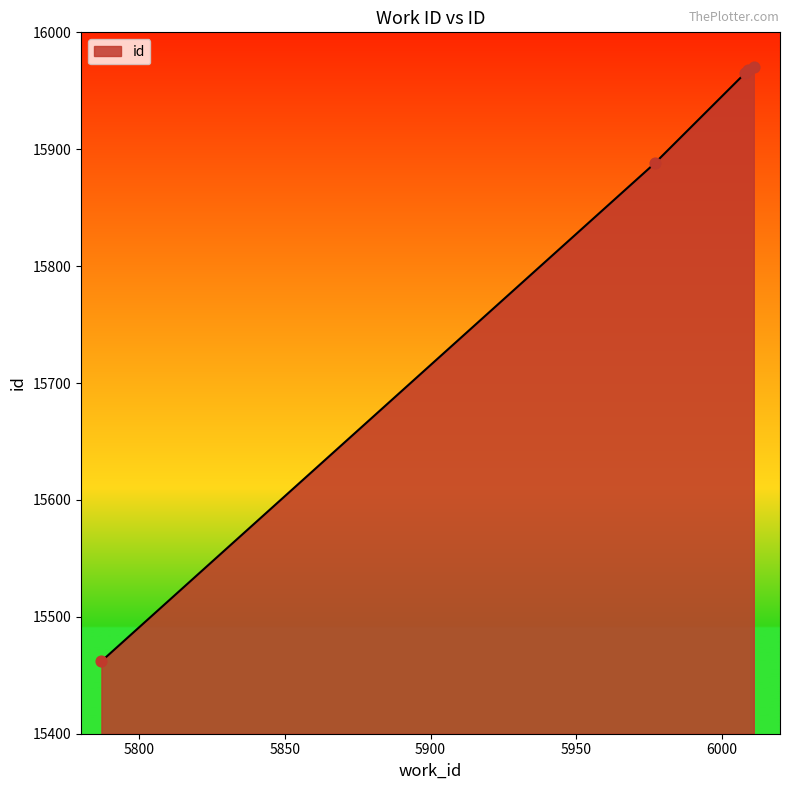

True or false: there are more than 1 points higher than both neighbors.

False